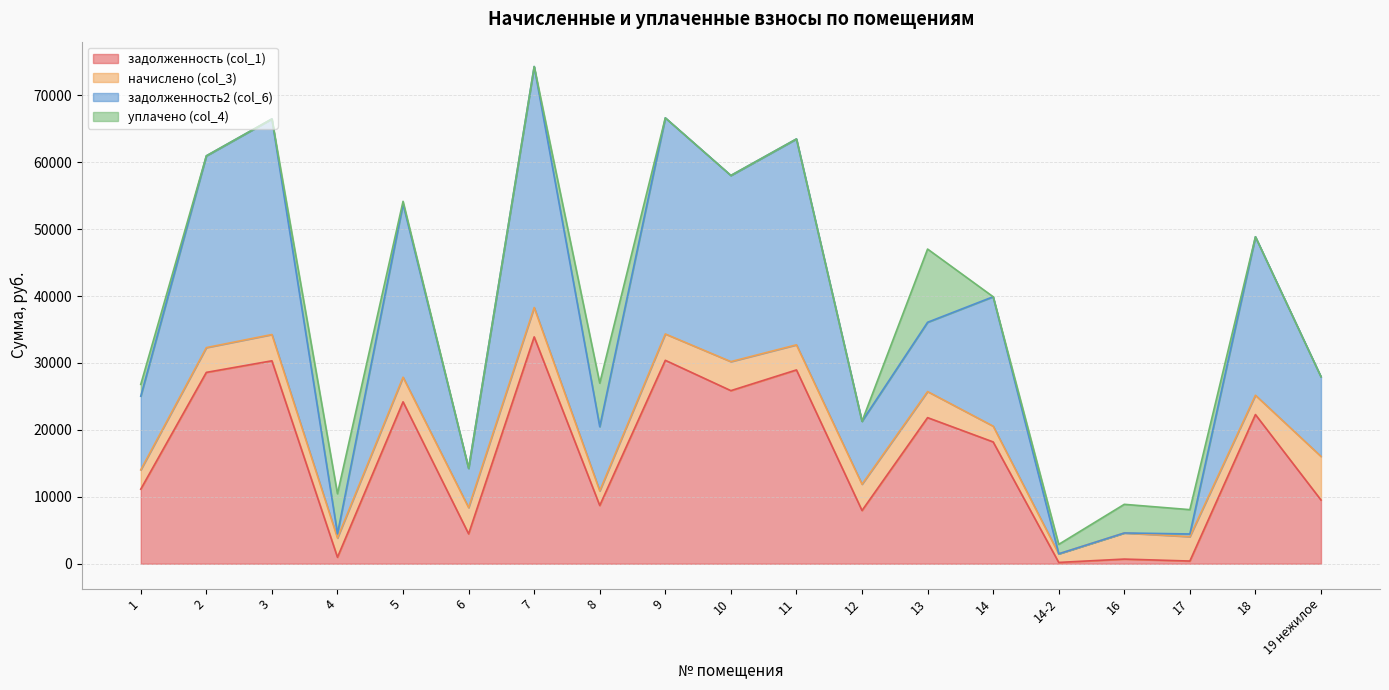

True or false: задолженность (col_1) has more than 1 interior local peaks.

True